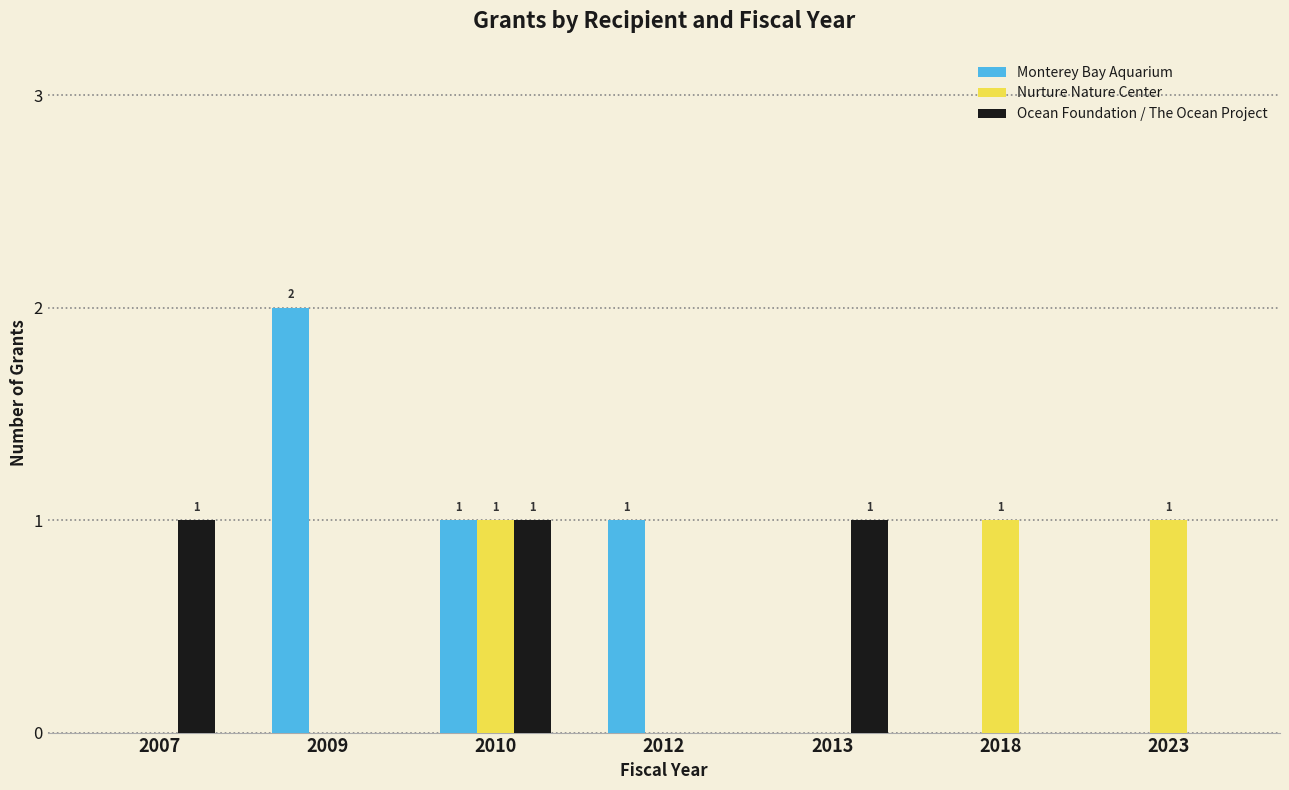

What is the total value across all series at 2010?

3